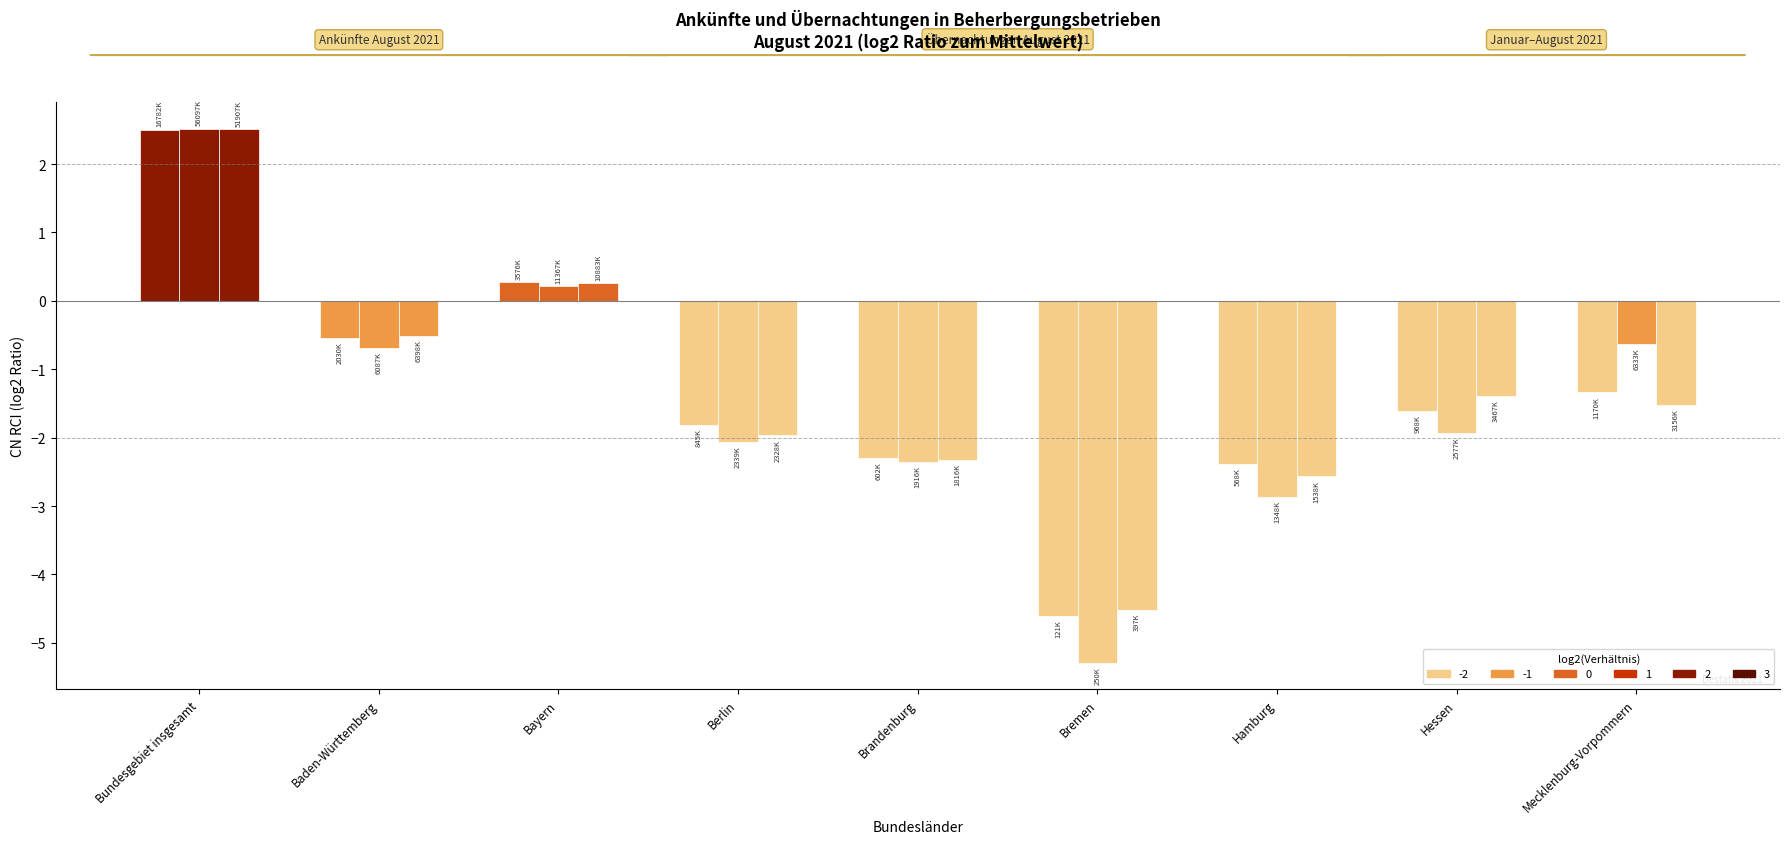

What is the maximum value shown in the chart?

2.5